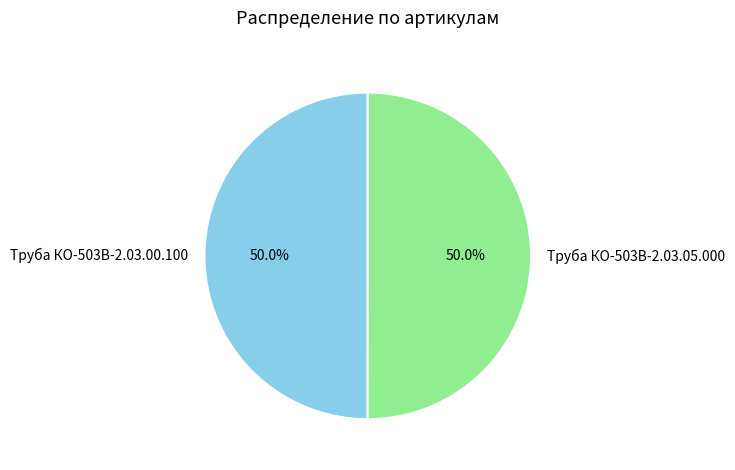

How many slices are in this pie chart?

2